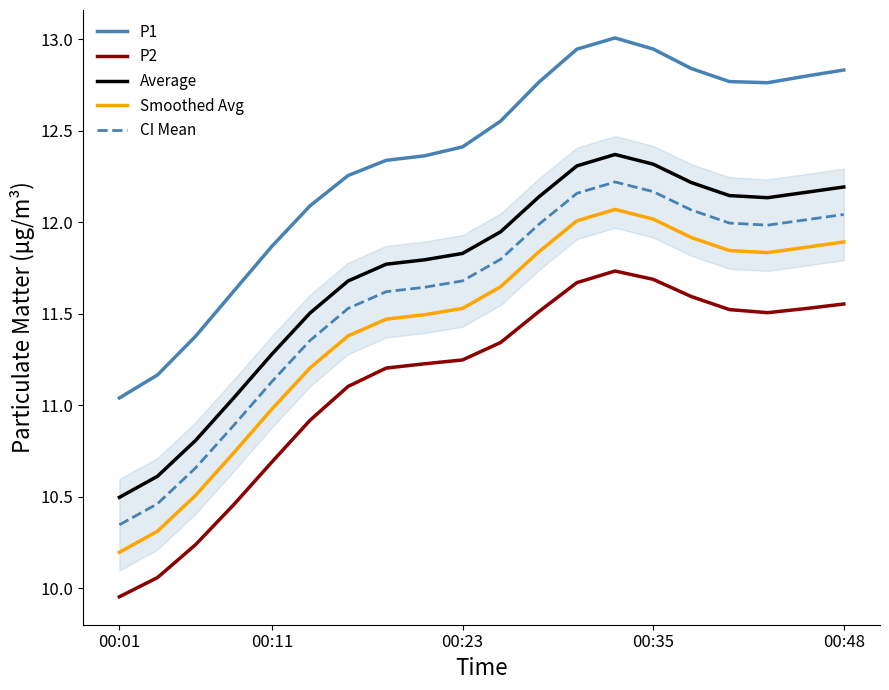

True or false: P2 and CI Mean cross at least once.

False